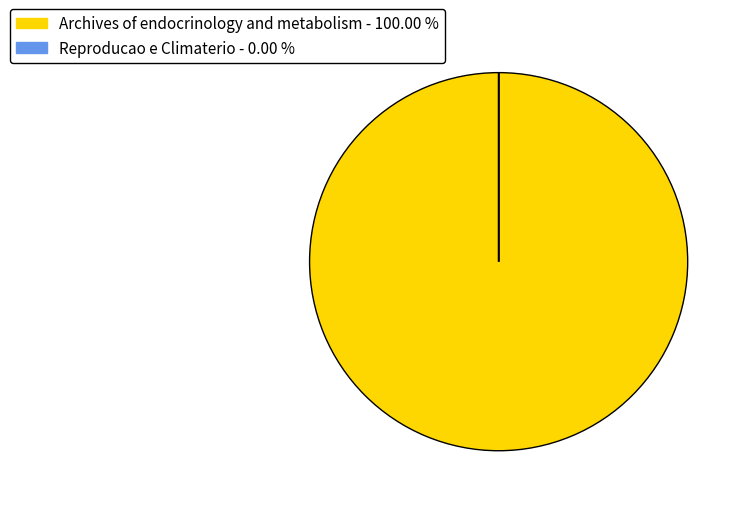

Which category has the biggest portion of the pie?

Archives of endocrinology and metabolism